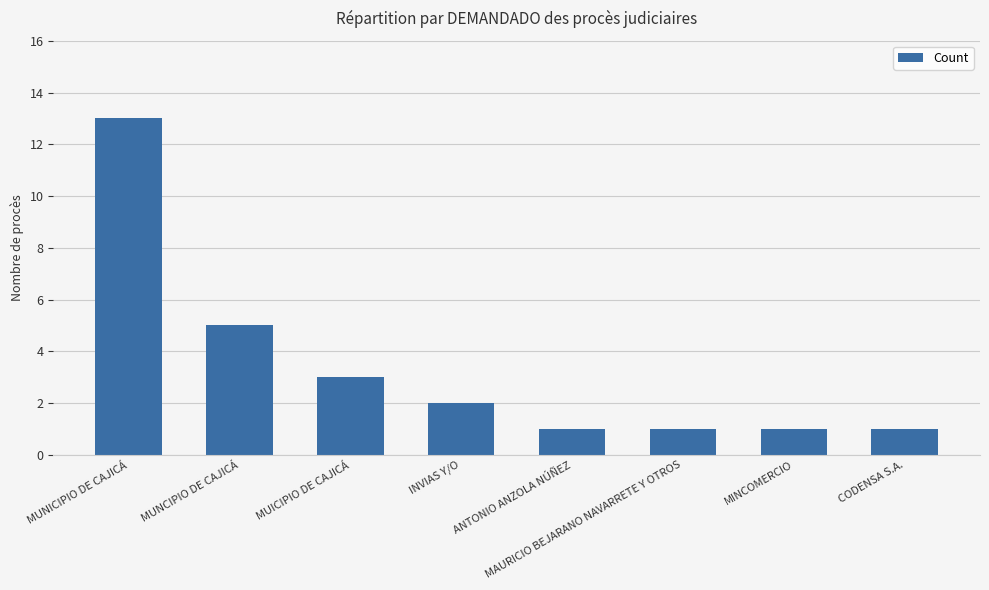

Count the number of data series in this chart.

1